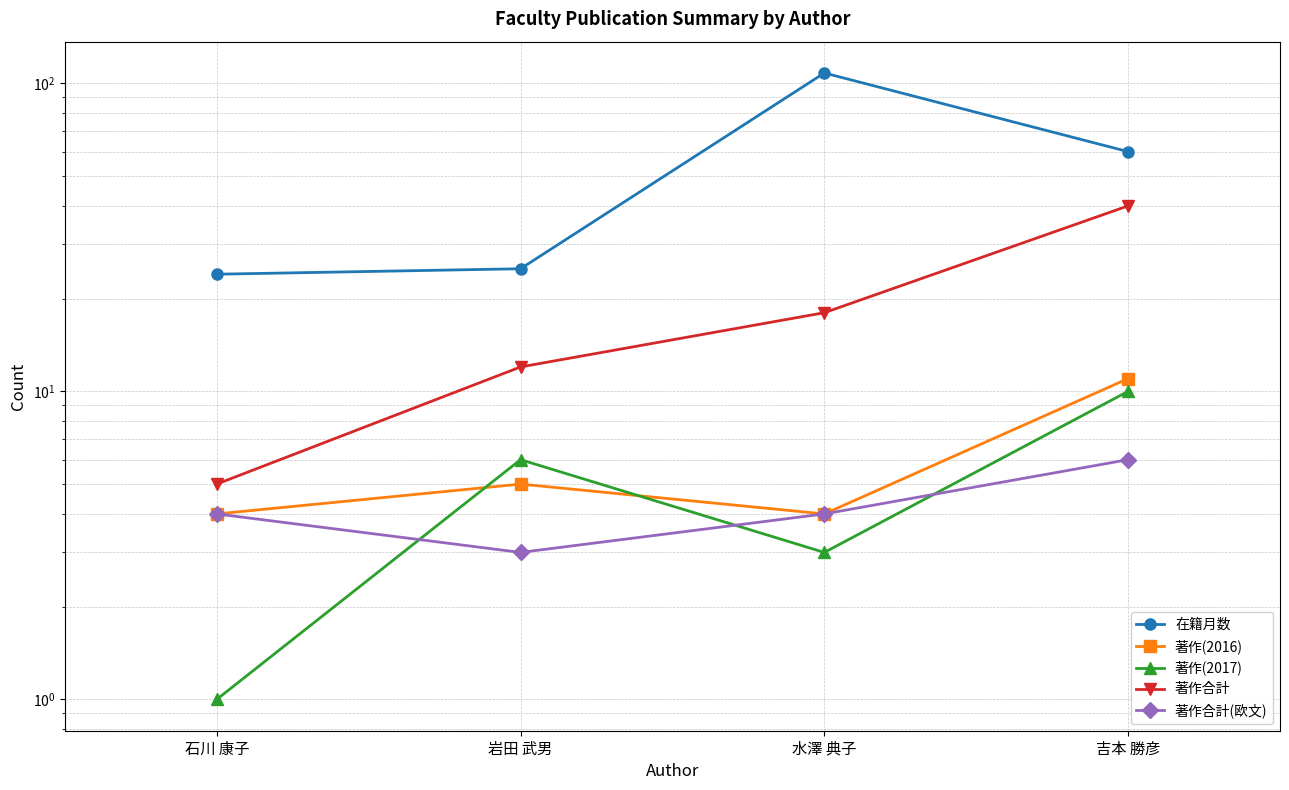

Reading left to right, what are all the values shown in this chart?

在籍月数: 石川 康子=24	岩田 武男=25	水澤 典子=108	吉本 勝彦=60
著作(2016): 石川 康子=4	岩田 武男=5	水澤 典子=4	吉本 勝彦=11
著作(2017): 石川 康子=1	岩田 武男=6	水澤 典子=3	吉本 勝彦=10
著作合計: 石川 康子=5	岩田 武男=12	水澤 典子=18	吉本 勝彦=40
著作合計(欧文): 石川 康子=4	岩田 武男=3	水澤 典子=4	吉本 勝彦=6